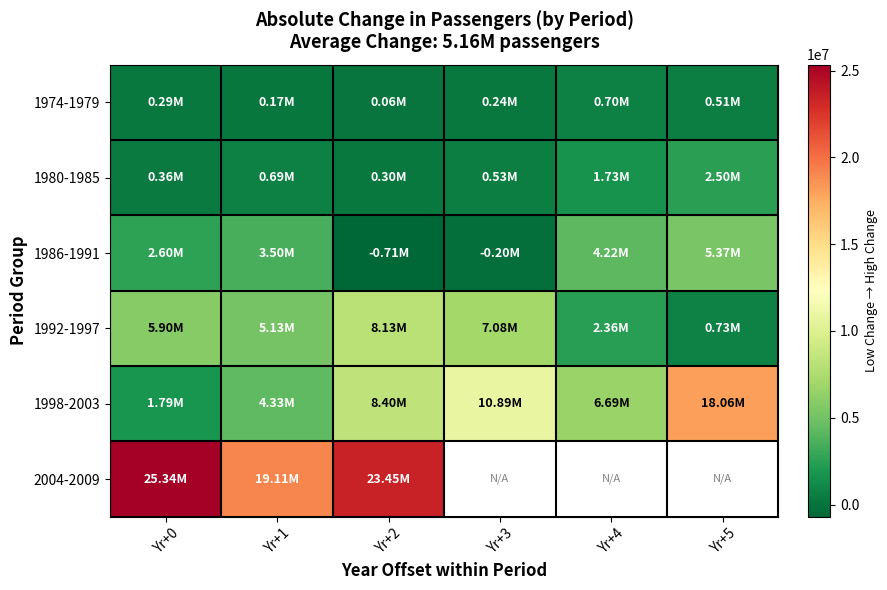

Which category has the lowest value across all series?

Yr+2